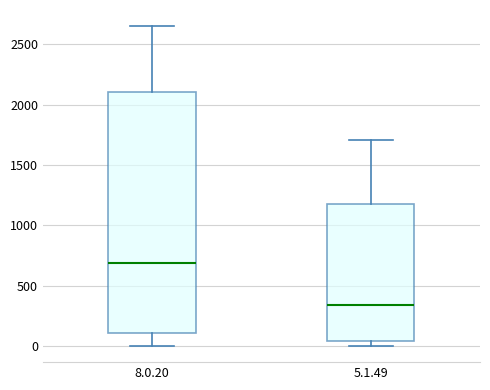

Which box's median line is the highest?

8.0.20